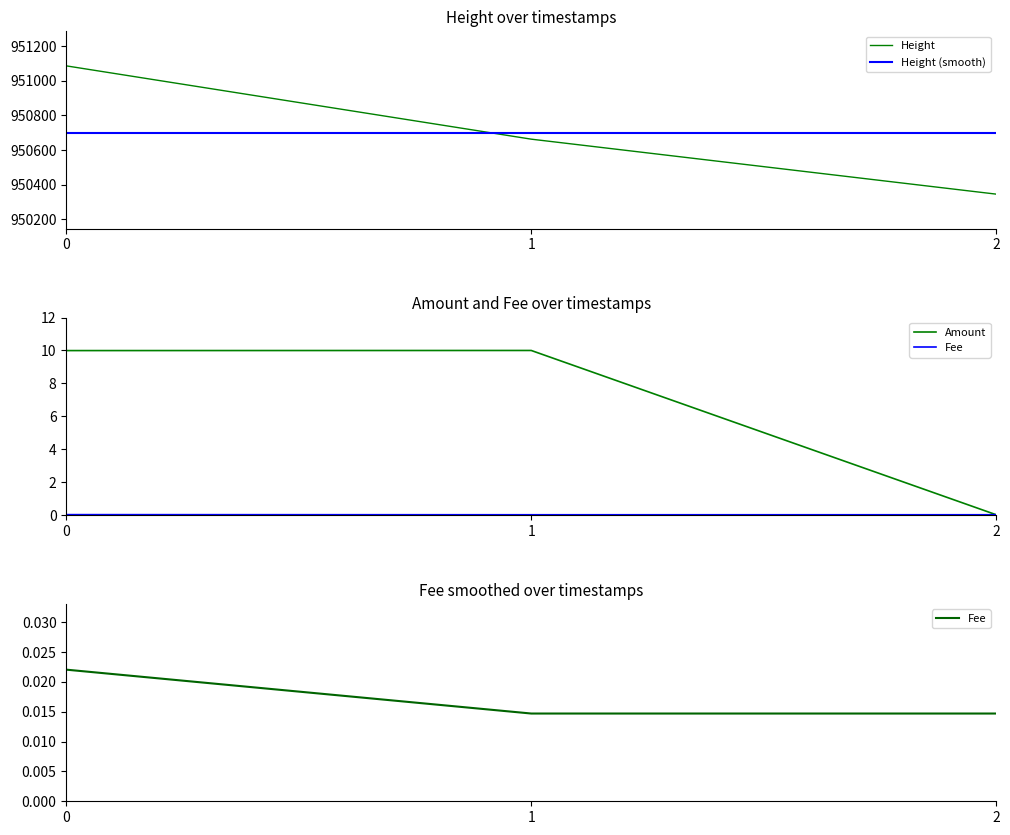

What is the difference between the Amount values at 0 and 2?

10.0